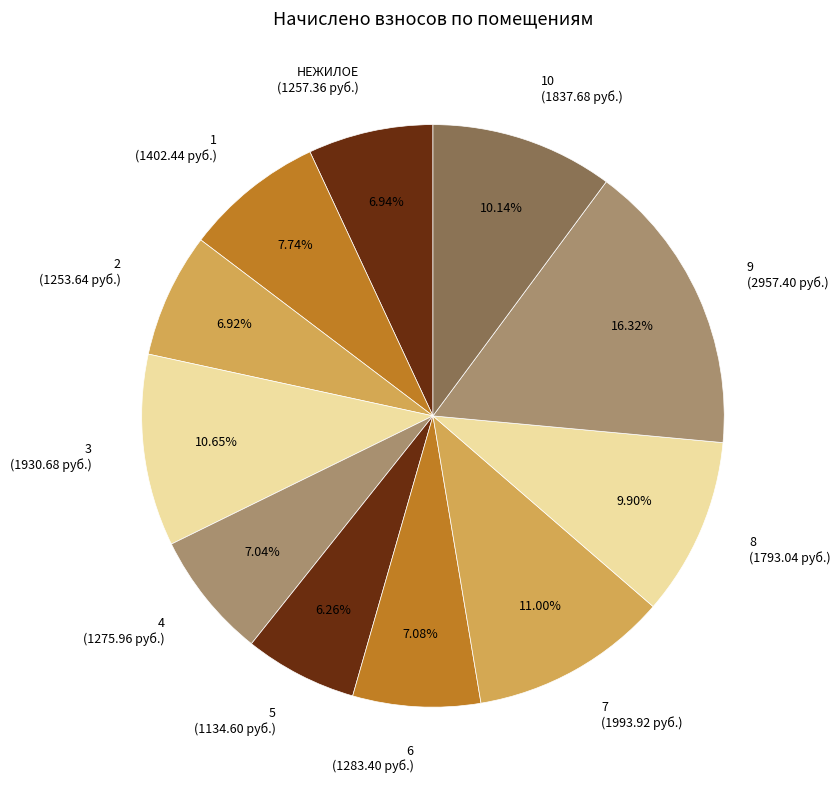

Is 6 (1283.40 руб.) the majority of the pie?

No